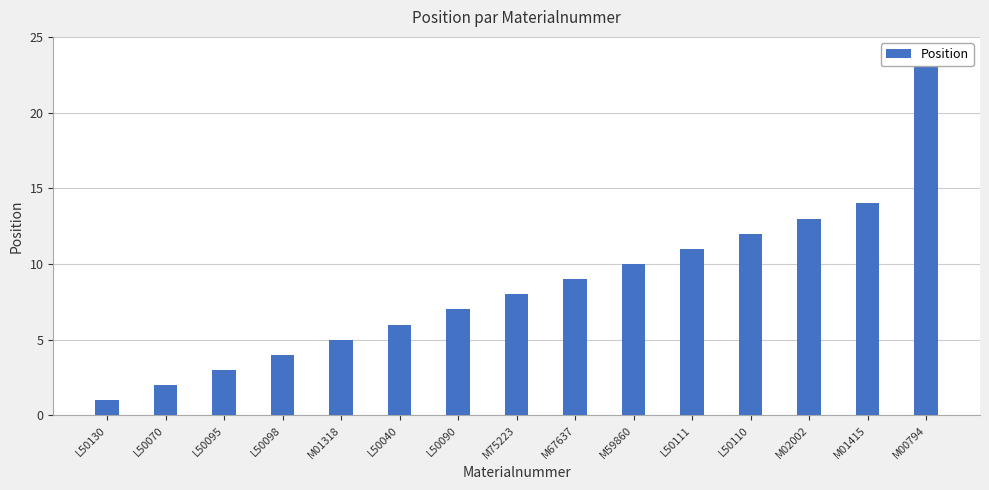

What is the label of the 4th bar from the left?

L50098